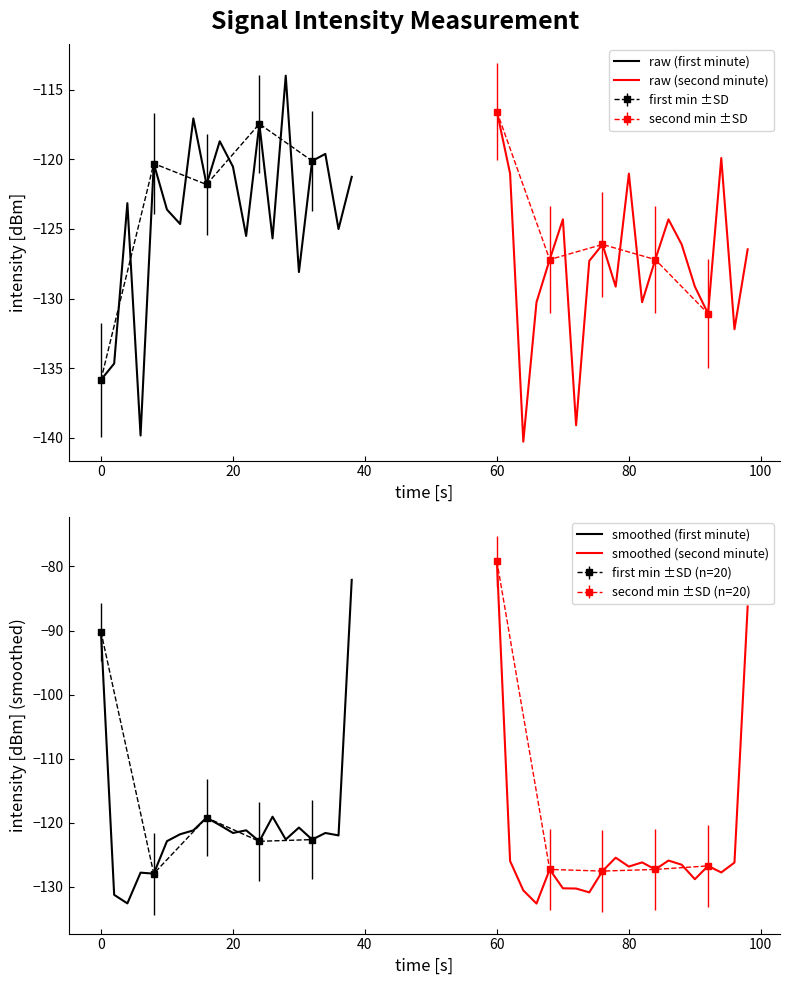

Which category has the highest value in the smoothed (second minute) series?

60